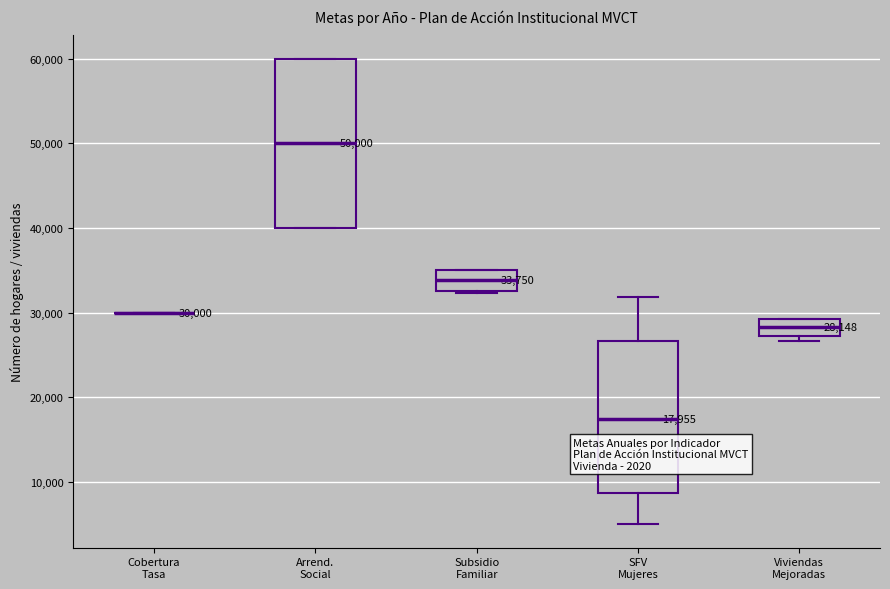

Comparing the boxes themselves (not the whiskers), which one is the tallest?

Arrend. Social